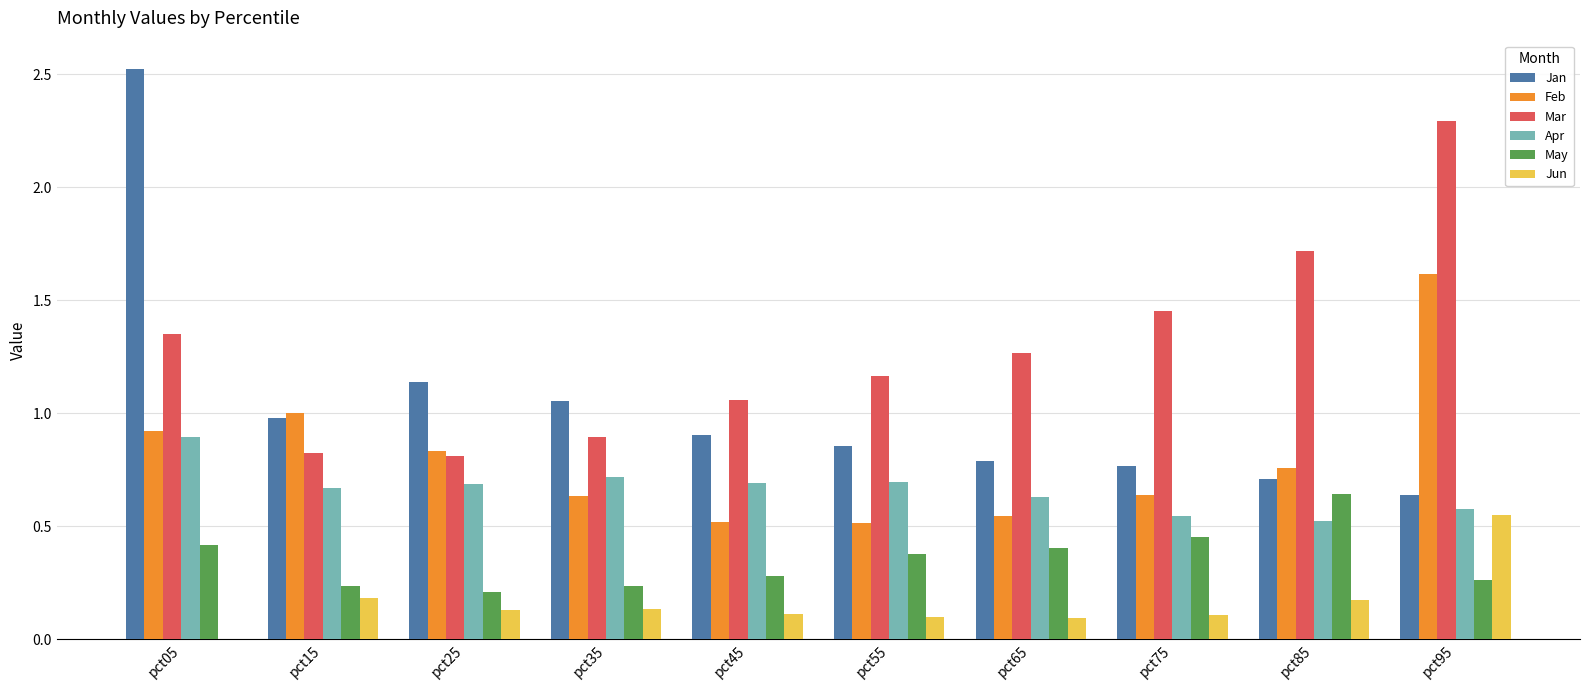

What are all the series names shown in the legend?

Jan, Feb, Mar, Apr, May, Jun